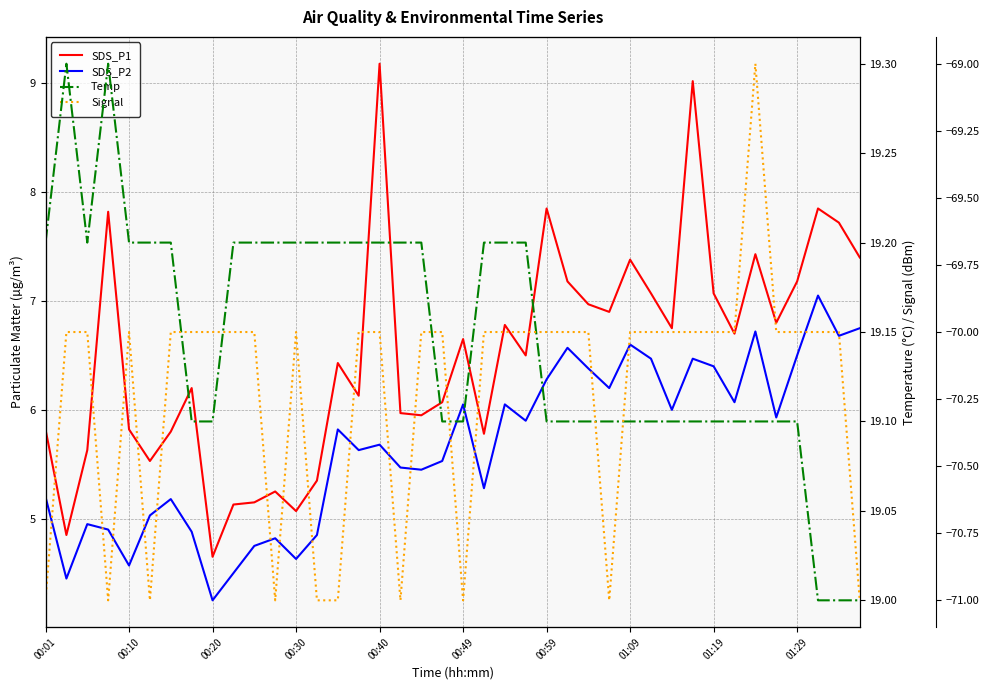

What is the value of the SDS_P1 point at the 33rd from the left?

7.1